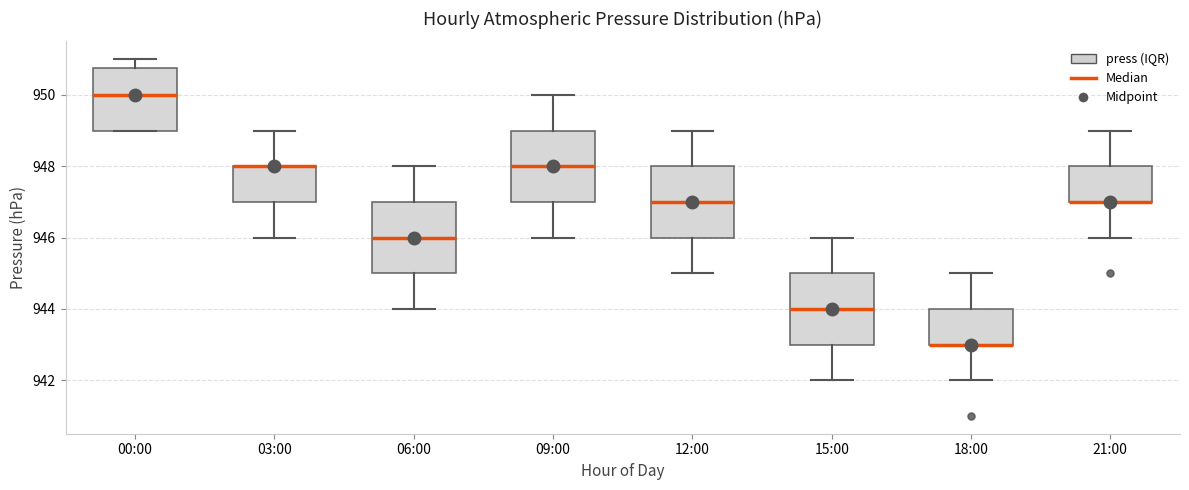

Reading left to right, read every box against the y-axis: the position of its median line, the range the box covers, and the ends of its whiskers. The values are not printed on the chart, so give them approximately, as read against the axis.

00:00: median 950.0, box 949.0 to 950.8, whiskers 949.0 to 951.0
03:00: median 948.0 (drawn on the box's upper edge), box 947.0 to 948.0, whiskers 946.0 to 949.0
06:00: median 946.0, box 945.0 to 947.0, whiskers 944.0 to 948.0
09:00: median 948.0, box 947.0 to 949.0, whiskers 946.0 to 950.0
12:00: median 947.0, box 946.0 to 948.0, whiskers 945.0 to 949.0
15:00: median 944.0, box 943.0 to 945.0, whiskers 942.0 to 946.0
18:00: median 943.0 (drawn on the box's lower edge), box 943.0 to 944.0, whiskers 942.0 to 945.0
21:00: median 947.0 (drawn on the box's lower edge), box 947.0 to 948.0, whiskers 946.0 to 949.0